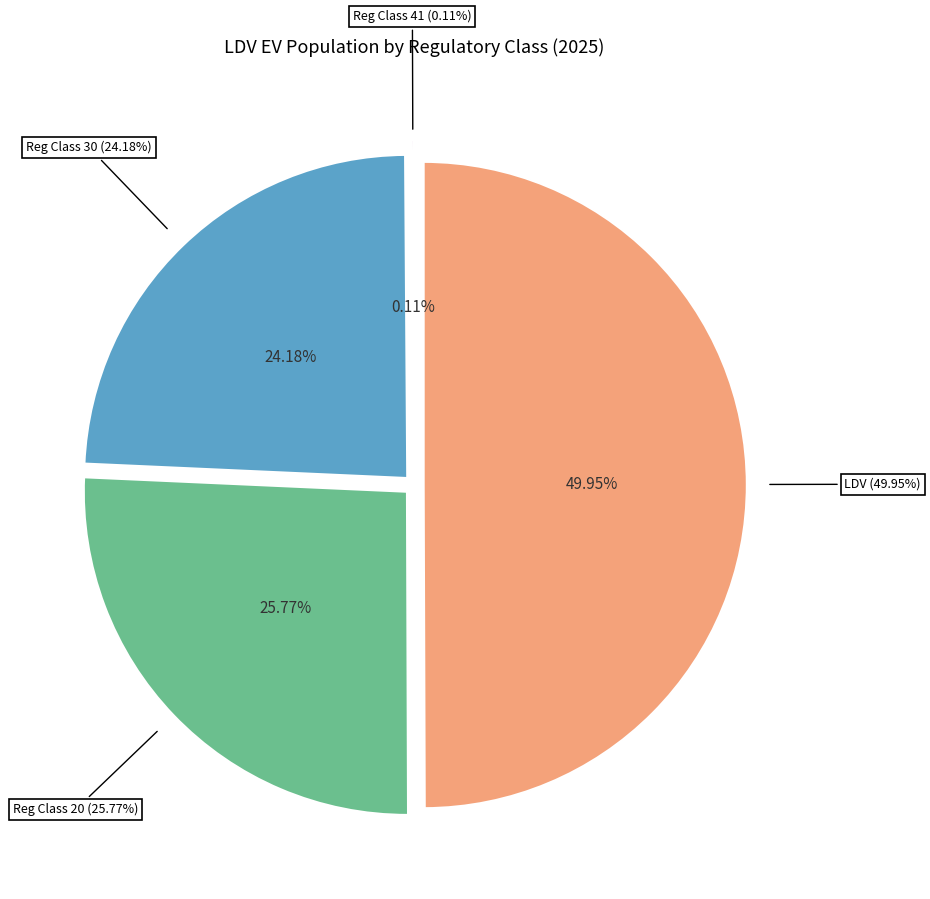

What is the change in value from LDV to 20?

-3047829.5